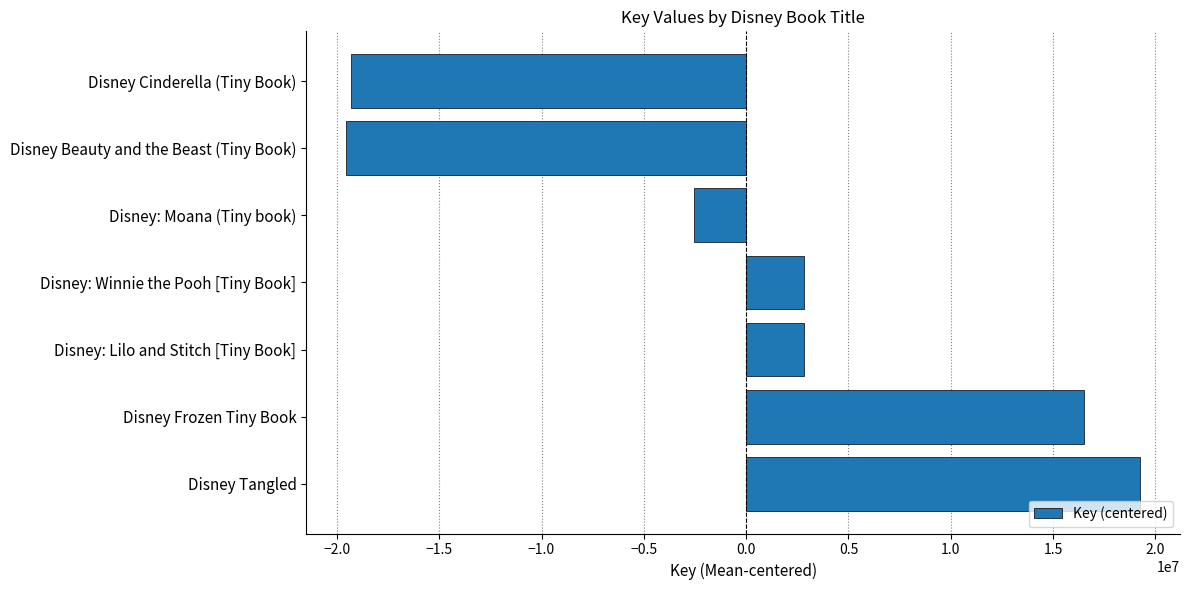

What is the ratio of the value at Disney Frozen Tiny Book to the value at Disney: Winnie the Pooh [Tiny Book]?

5.8